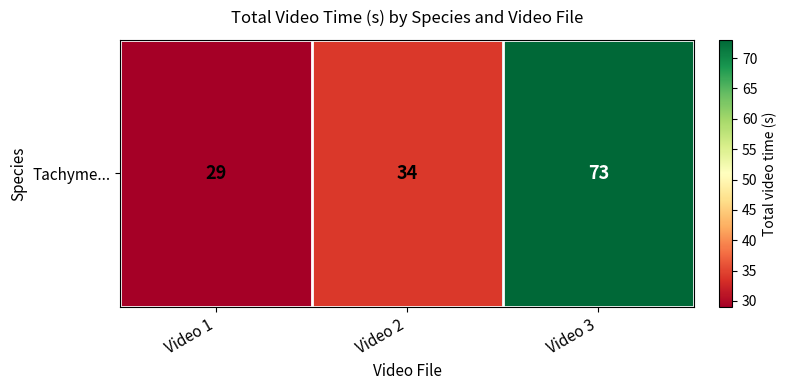

Count the number of values greater than 34.

1